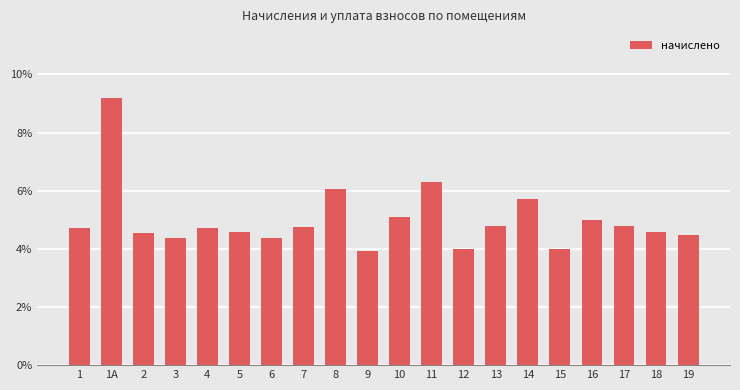

What is the sum of all values?

1.0